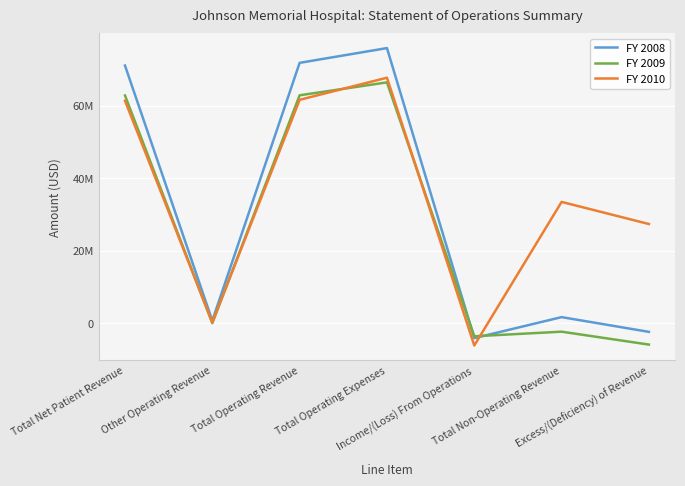

Rank the series by their maximum value, from lowest to highest.

FY 2009, FY 2010, FY 2008